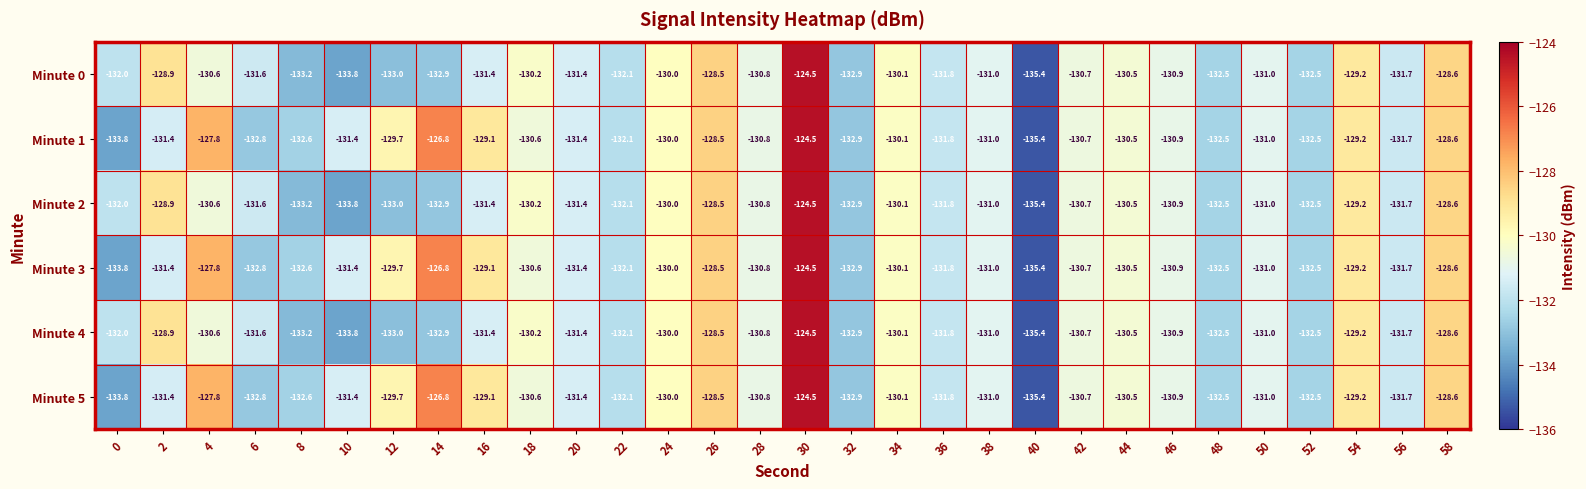

At which category is the sum across all series the highest?

30